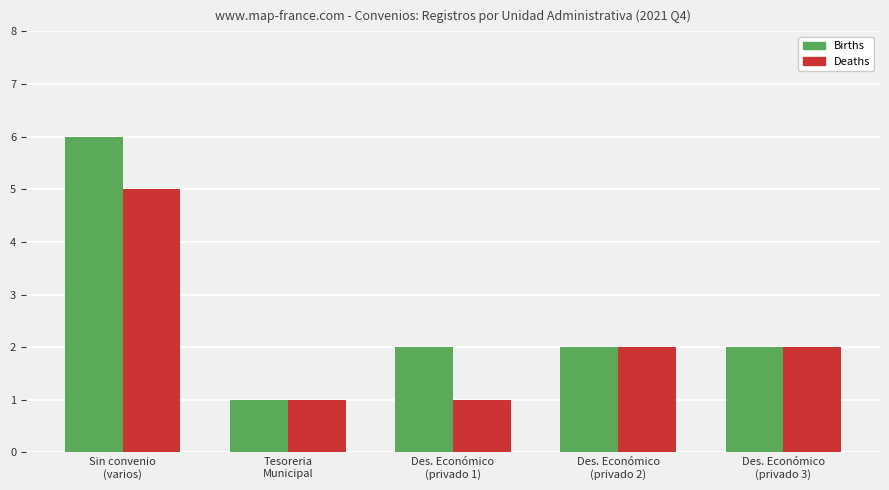

How many data points in Deaths are less than 2?

2